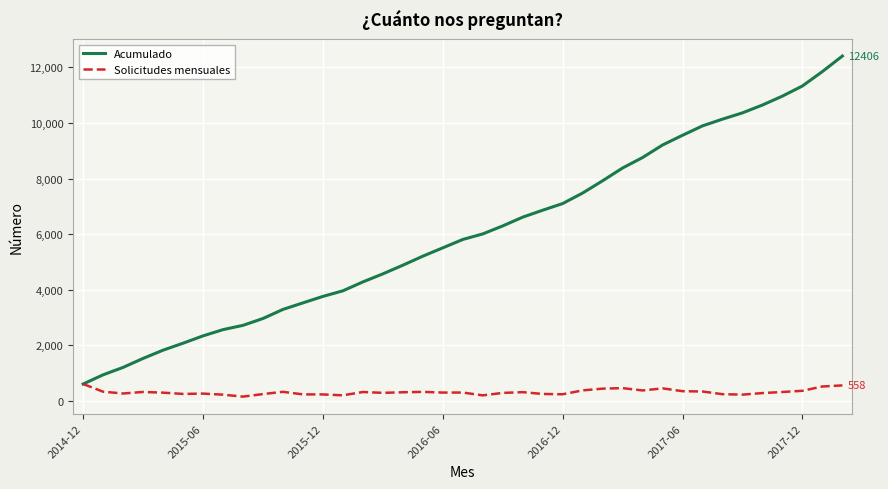

List the series in order of their peak value, highest first.

Acumulado, Solicitudes mensuales